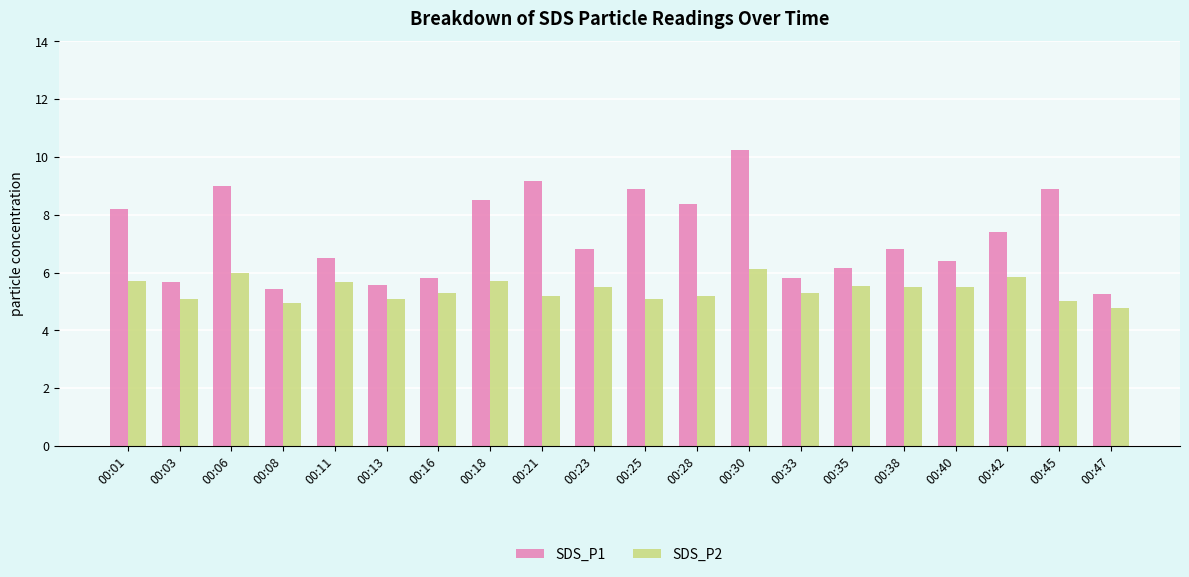

What is the difference between the maximum and second lowest values in the SDS_P1 series?

4.8